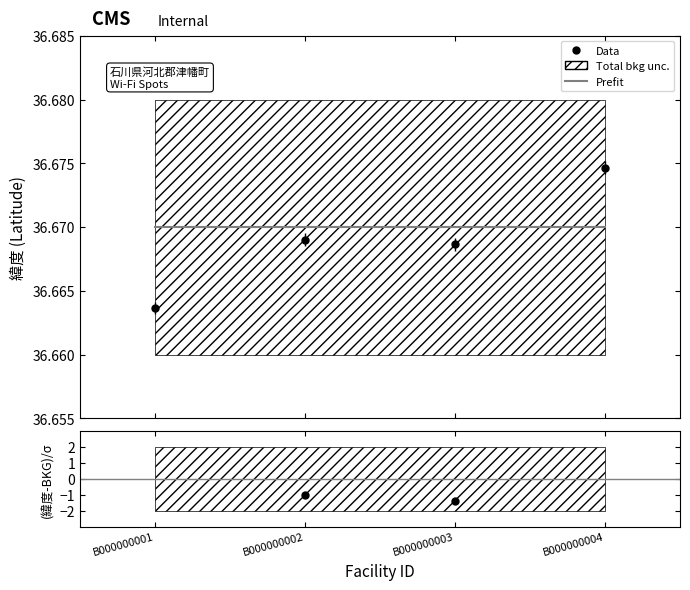

Reading right to left, extract all data points from this chart.

Prefit: 36.7	36.7	36.7	36.7
(緯度-BKG)/σ: 4.7	-1.4	-1.0	-6.3